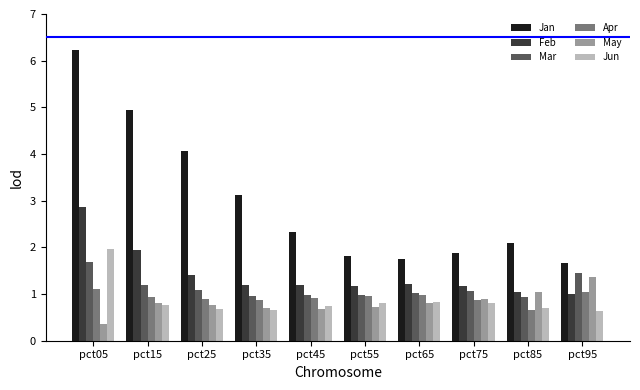

True or false: Mar has a value of 1.0 at pct65.

True